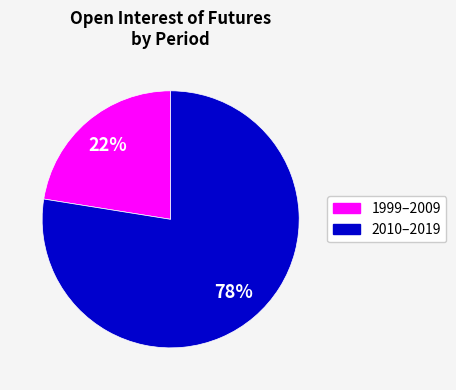

Is there a majority slice in this chart?

Yes